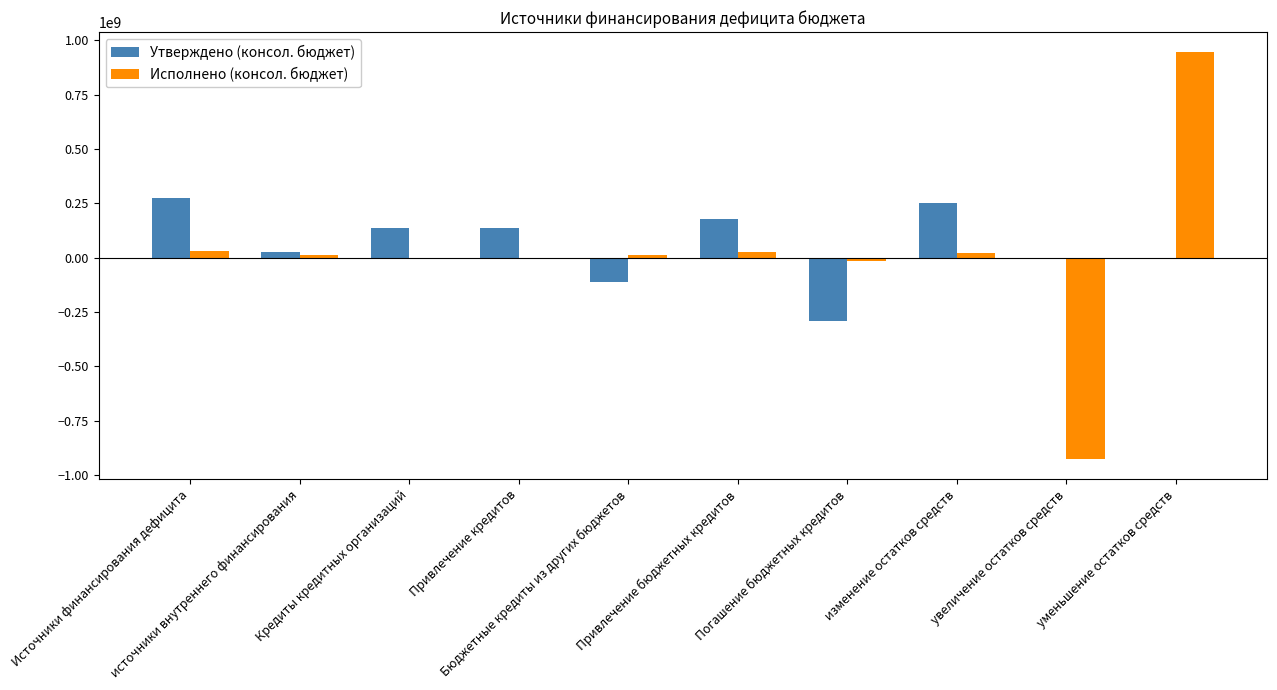

What is the highest value of the Исполнено (консол. бюджет) series?

944163024.4